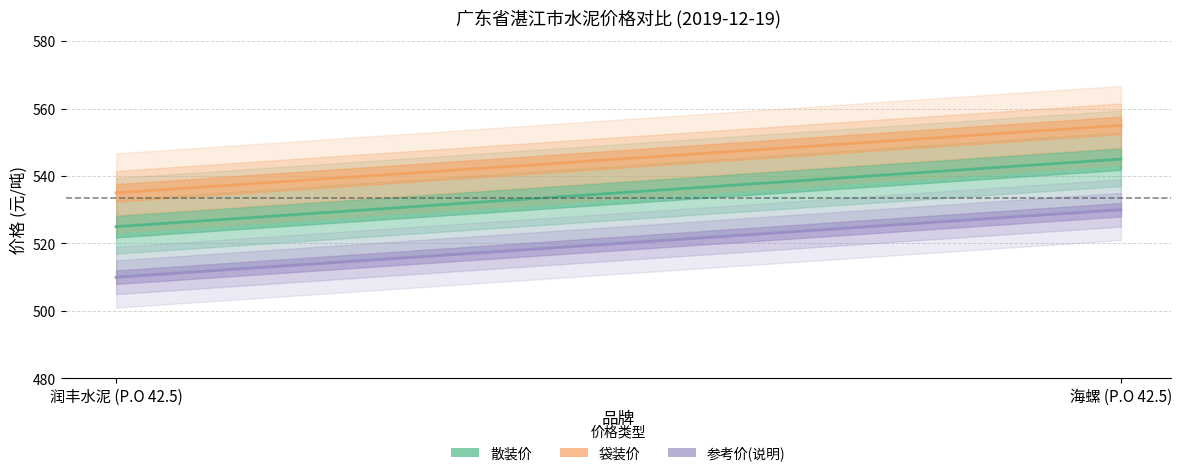

Which category has the lowest value across all series?

润丰水泥 (P.O 42.5)